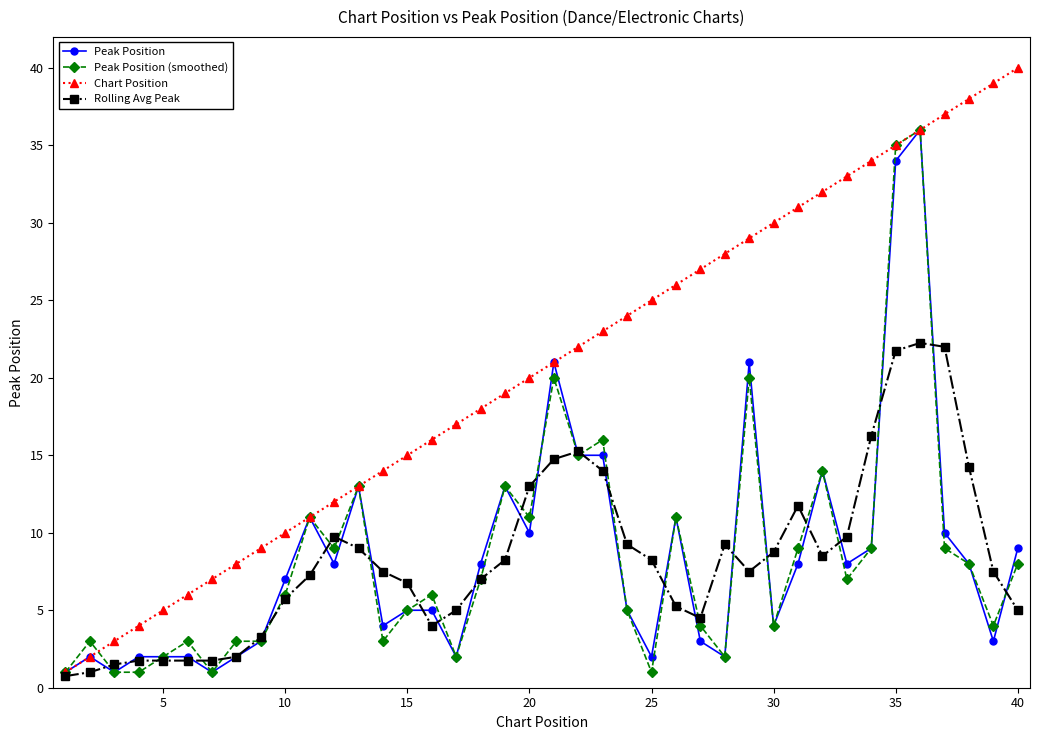

True or false: Peak Position (smoothed) has more than 1 interior local peaks.

True